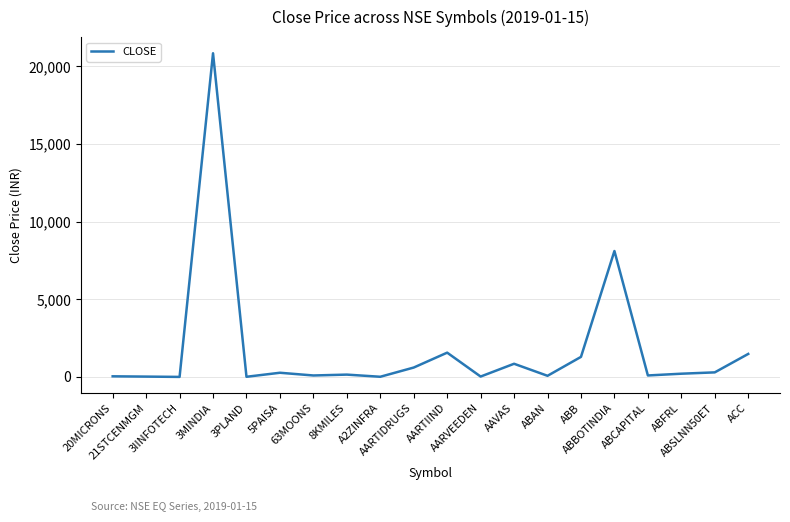

What is the maximum value shown in the chart?

20846.2